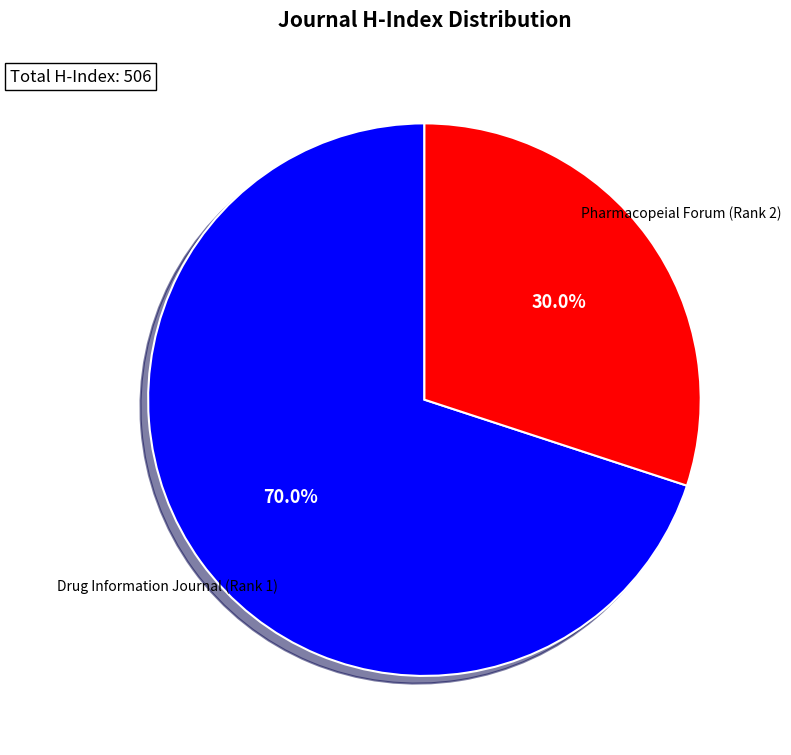

Does any single category account for the majority?

Yes